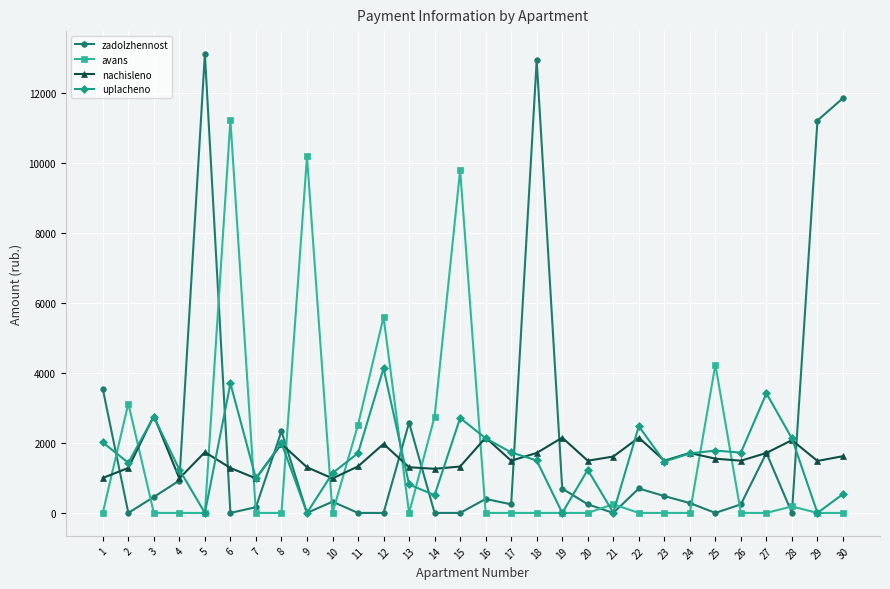

What is the spread (max minus min) of values at 29?

11222.2